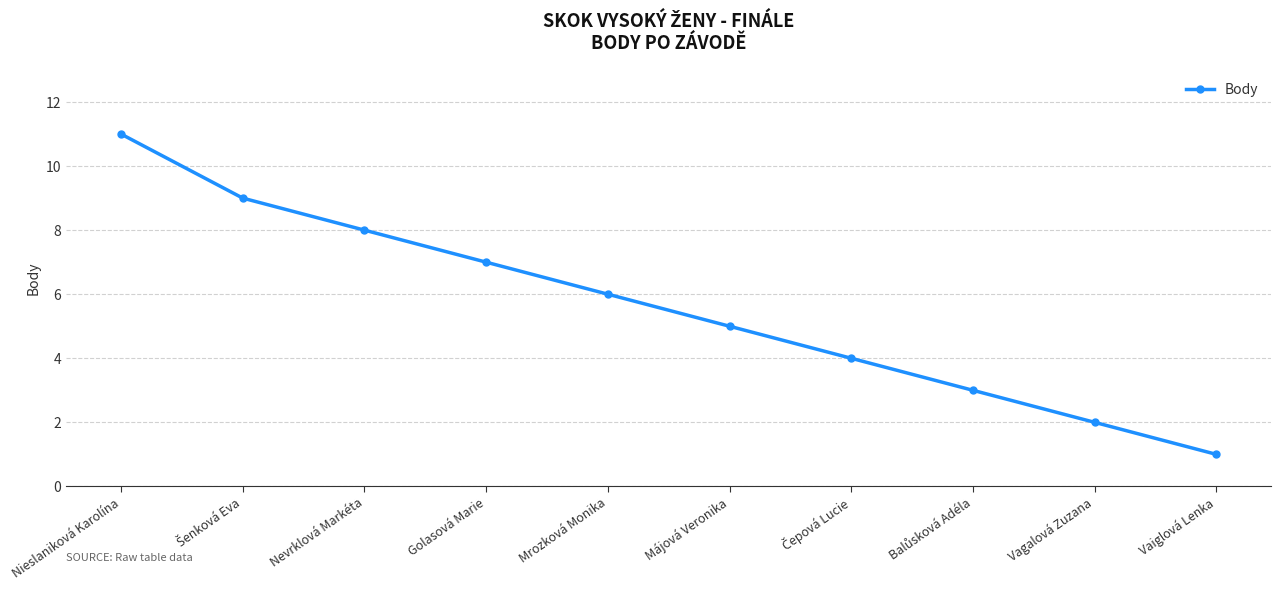

What is the difference between the maximum and minimum values?

10